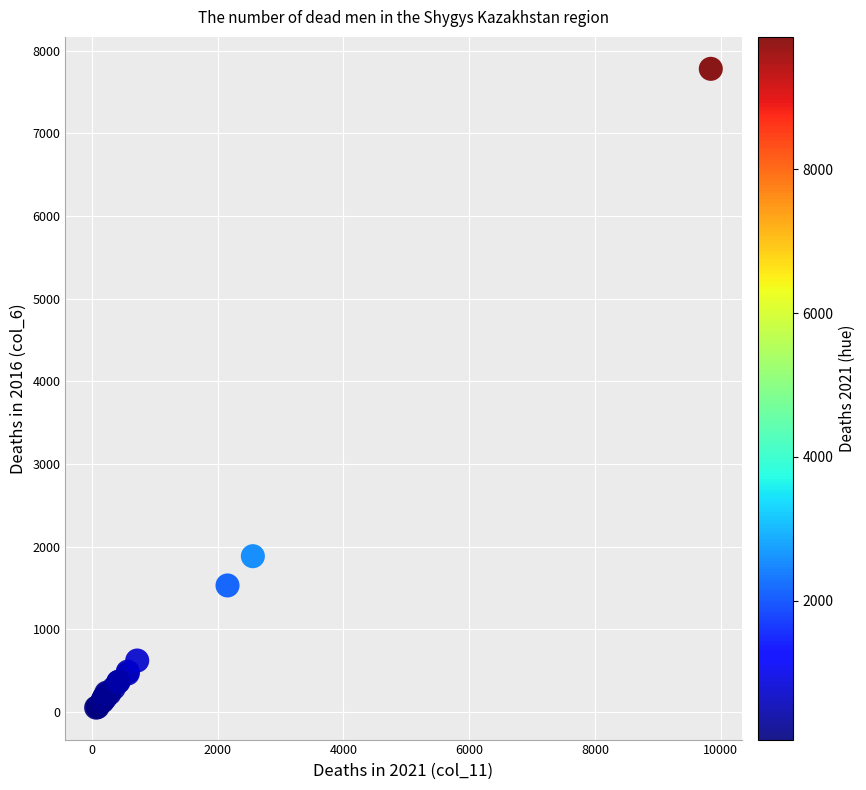

What Y value in the scatter plot is closest to 3916?

1885